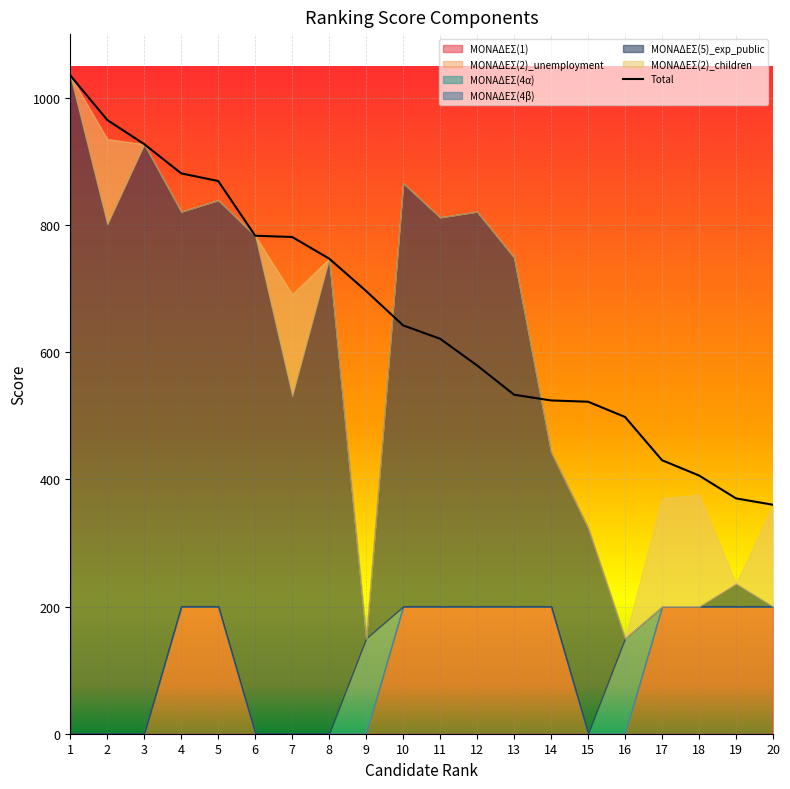

Reading left to right, list all the values displayed in this chart.

1035	965	927	881	869	783	781	747	696	642	621	579	533	524	522	498	430	406	370	360